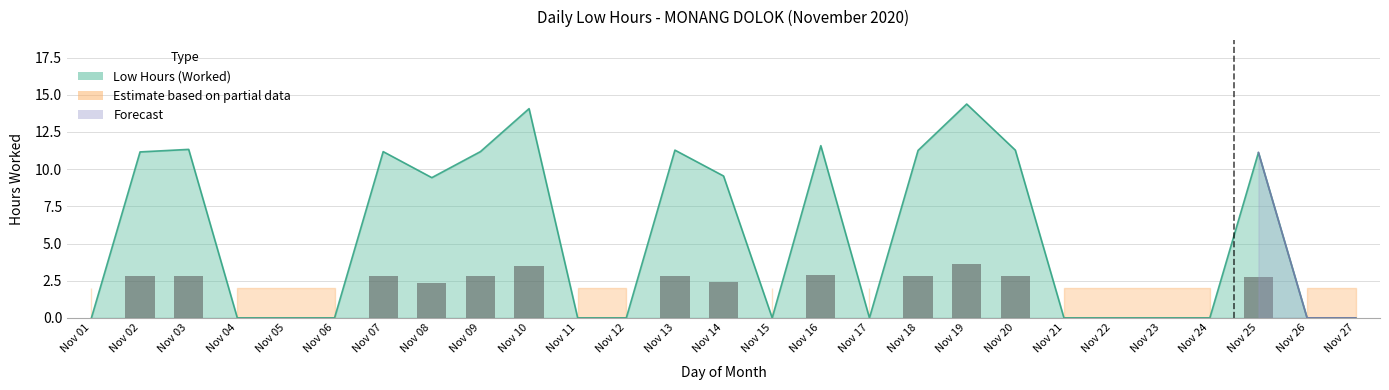

Reading left to right, list all the values displayed in this chart.

0.0	11.2	11.3	0.0	0.0	0.0	11.2	9.4	11.2	14.1	0.0	0.0	11.3	9.5	0.0	11.6	0.0	11.3	14.4	11.3	0.0	0.0	0.0	0.0	11.1	0.0	0.0